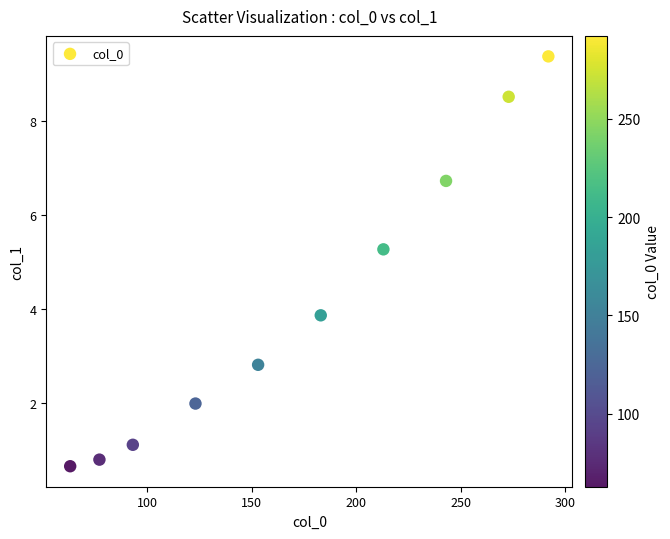

What Y value in the scatter plot is closest to 5?

5.3